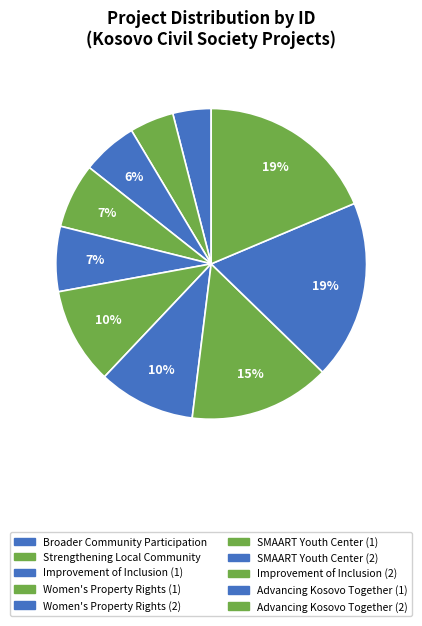

Does any single category account for the majority?

No